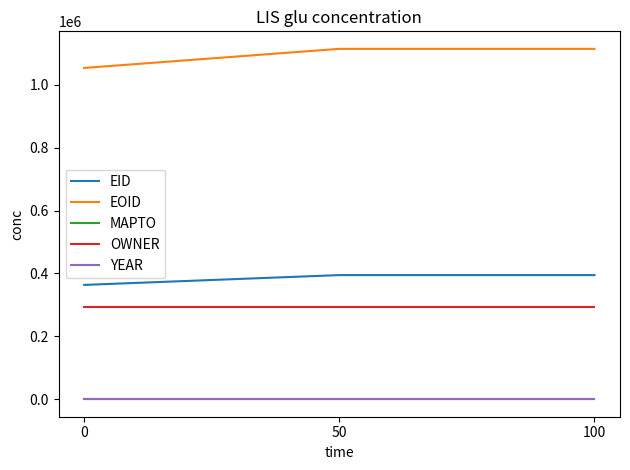

How many lines are shown in the chart?

5